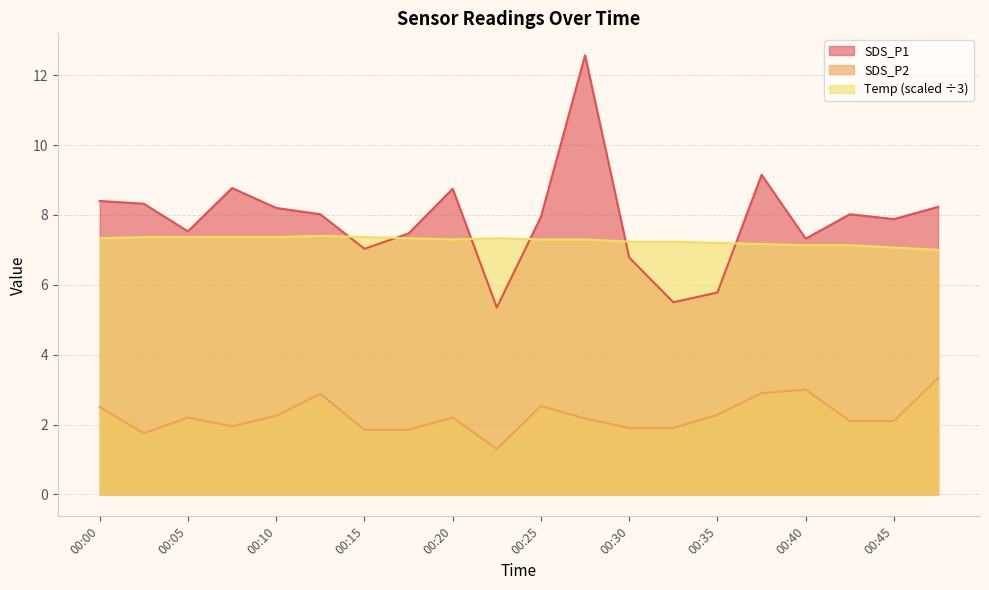

Is the value of SDS_P2 at 00:08 greater than the value of Temp at 00:00?

No